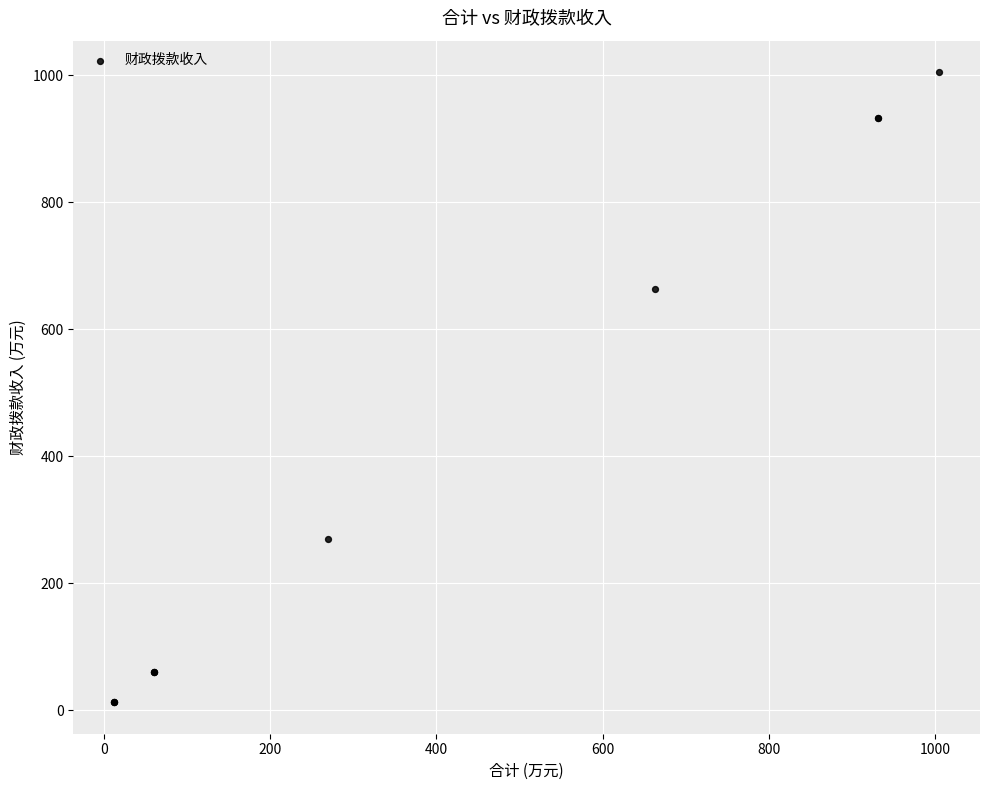

What Y value in the scatter plot is closest to 508?

662.6